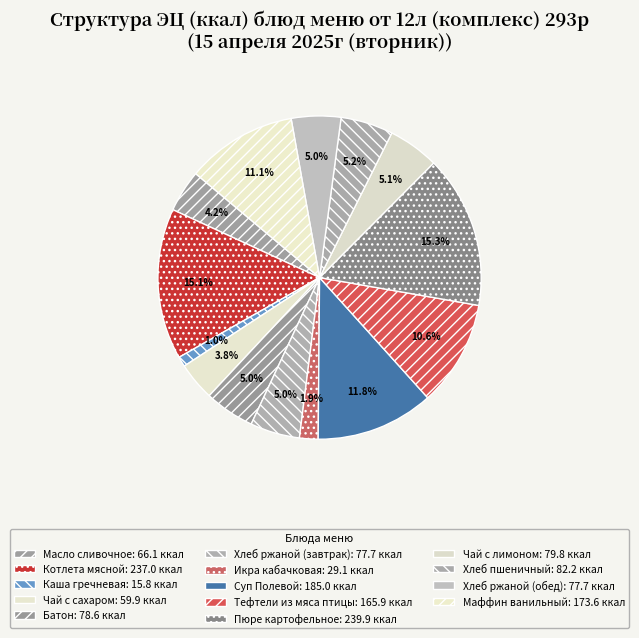

To the nearest percent, what portion does Чай с сахаром represent?

4%